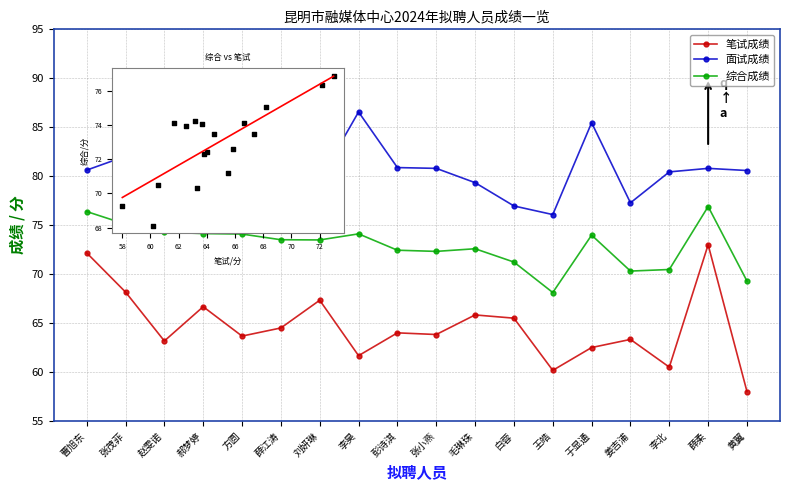

What is the difference between the highest and lowest values at 张茂菲?

13.9